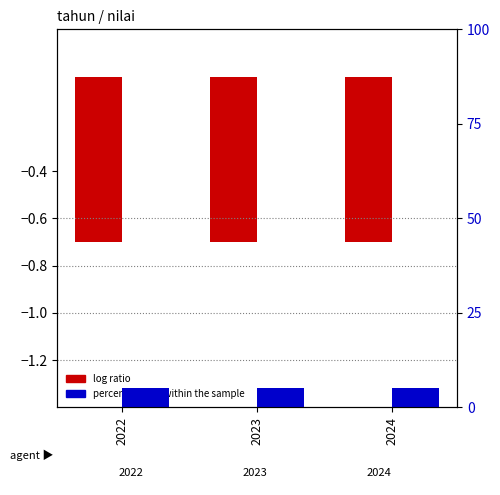

True or false: percentile rank within the sample has a value of 5.0 at 2023.

True